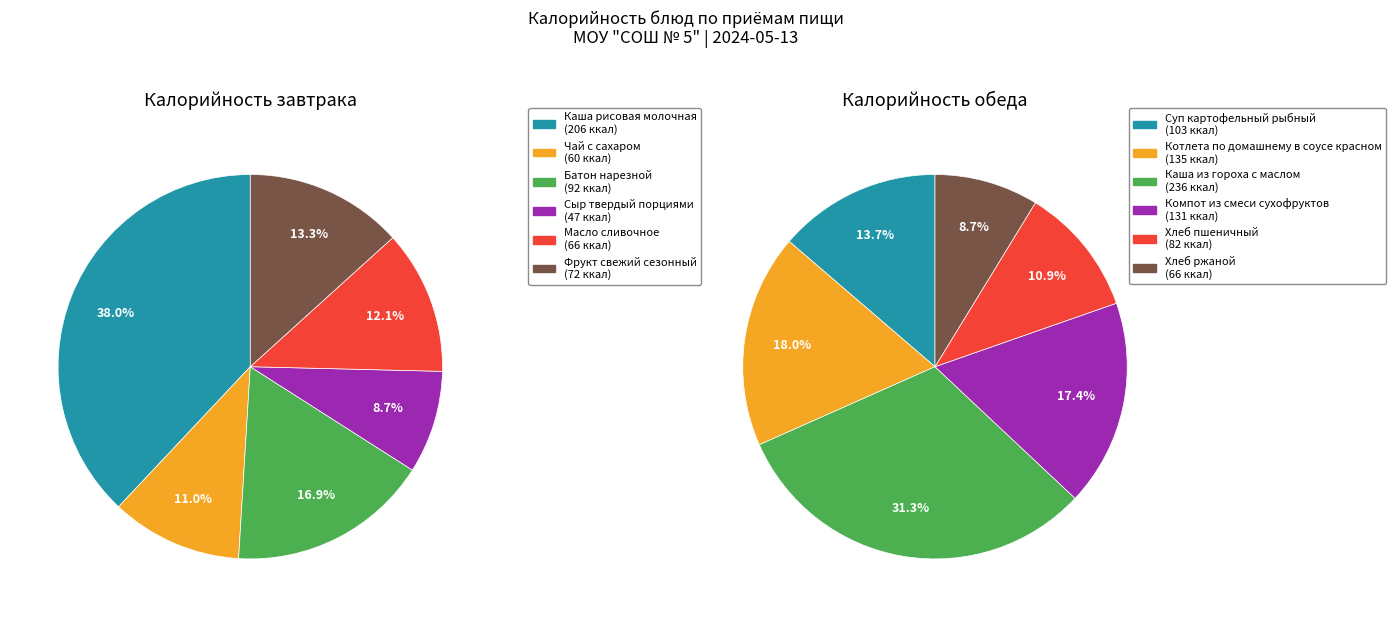

The 4 slice represents 12% of the pie. True or false?

True